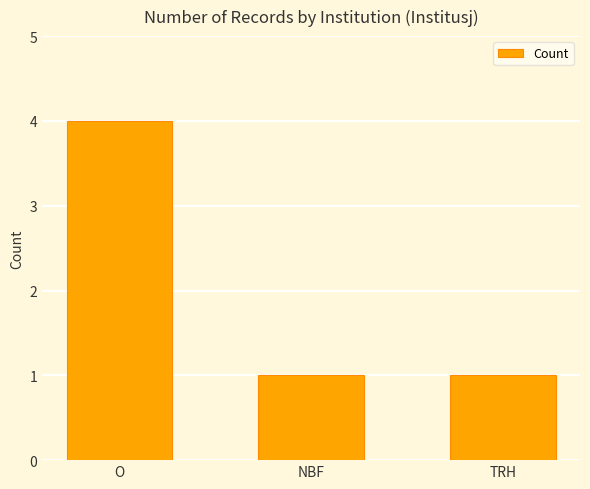

The value at NBF is 2. True or false?

False